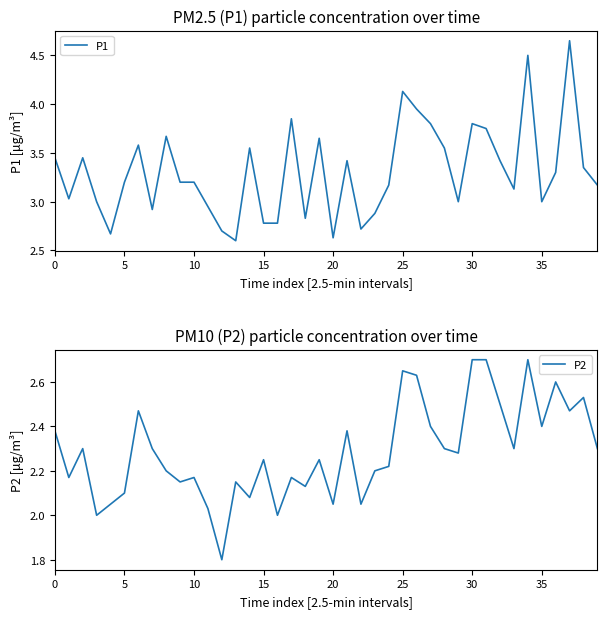

Is this an area chart (filled region under the line)?

No